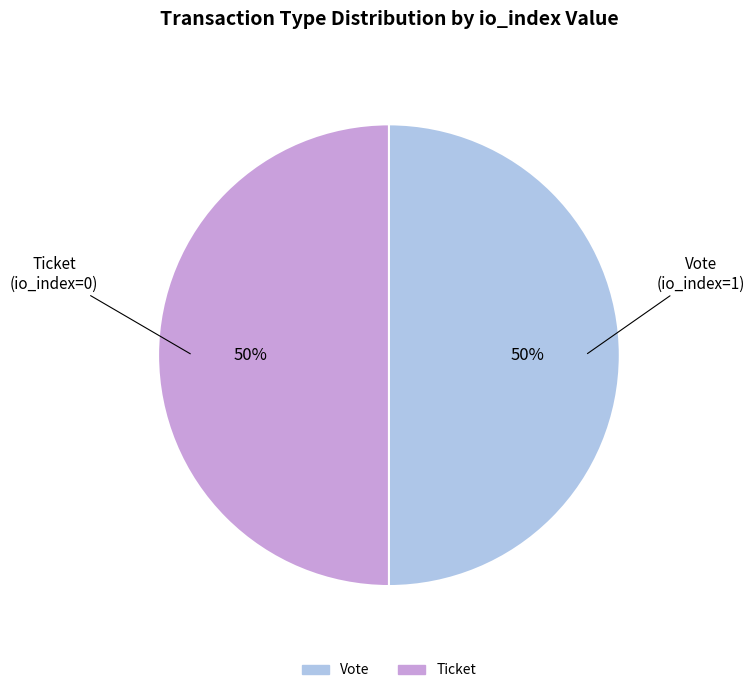

To the nearest percent, what is the average slice percentage?

50%